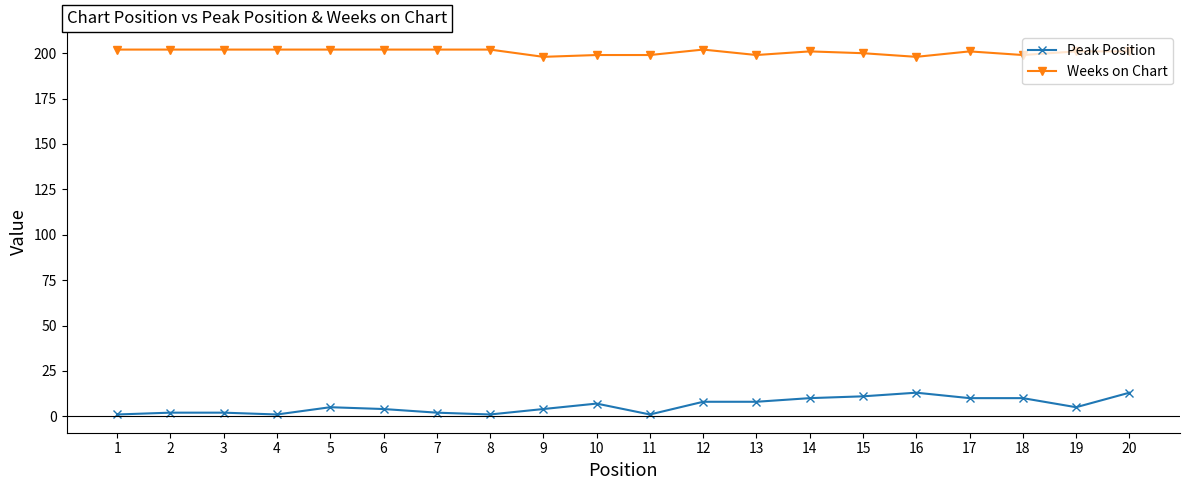

Is it true that Weeks on Chart equals 103 at 14?

False